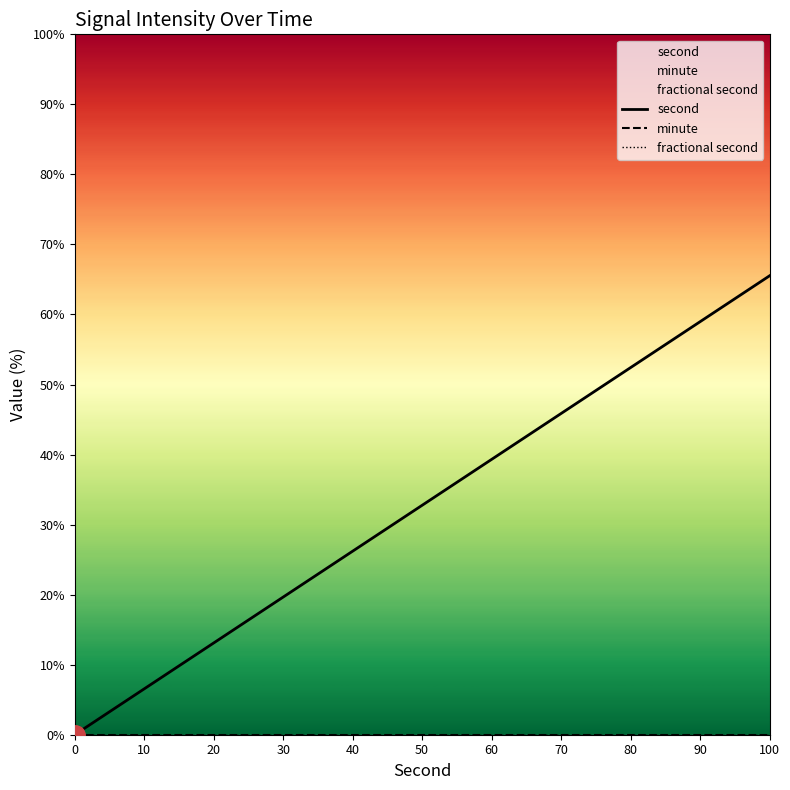

Rank the series by their maximum value, from highest to lowest.

second, minute, fractional second